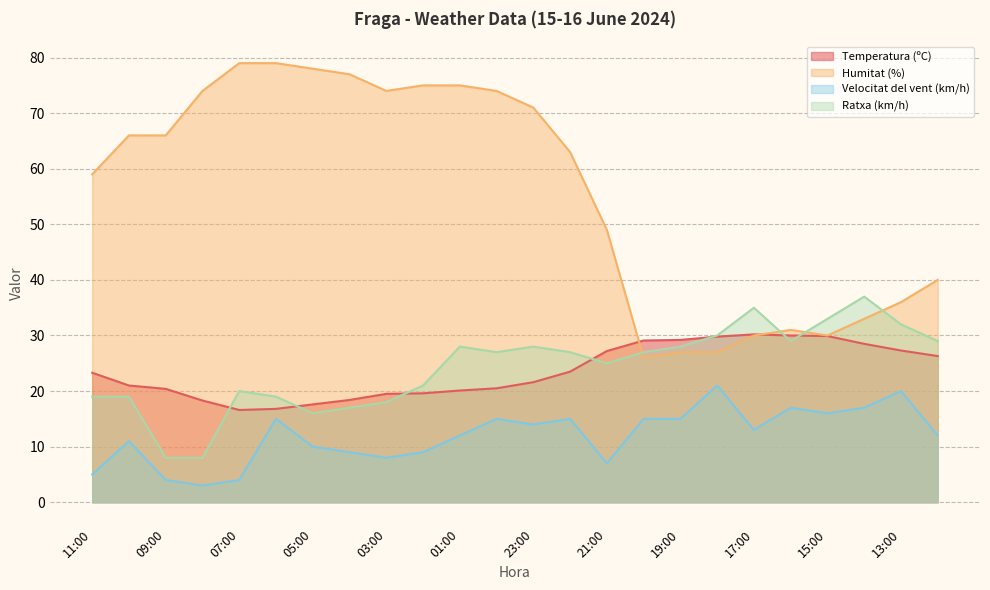

What is the minimum value shown in the chart?

3.0